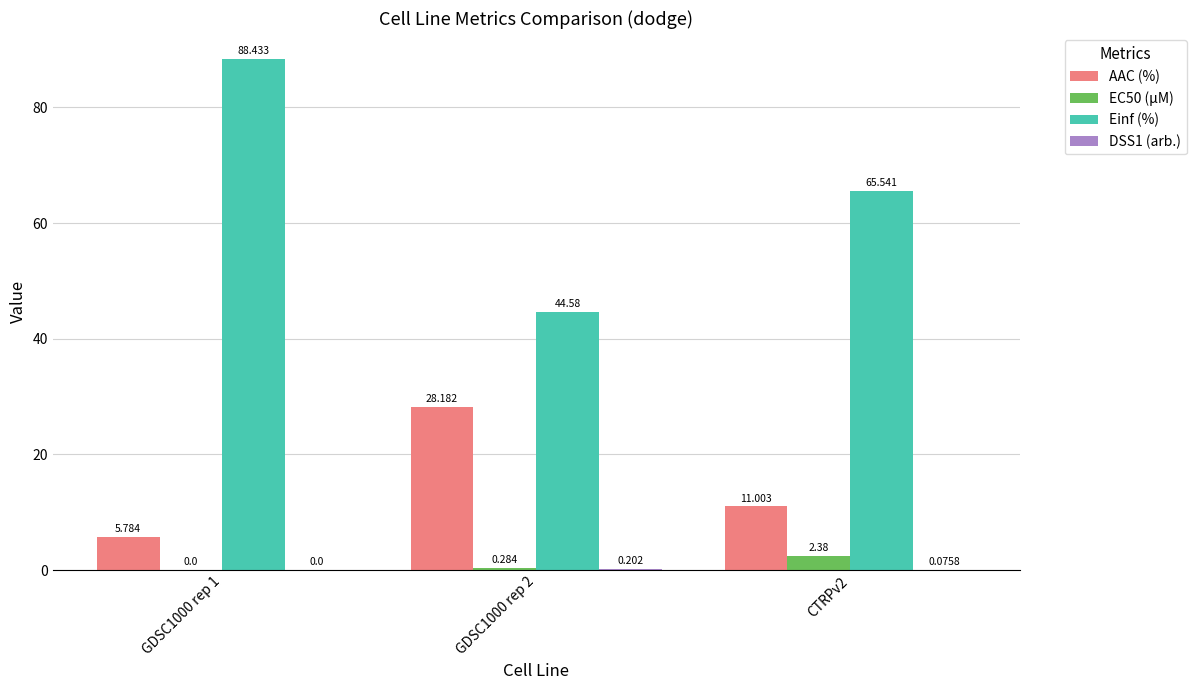

Between GDSC1000 rep 1 and CTRPv2, which series saw the biggest shift?

Einf (%)